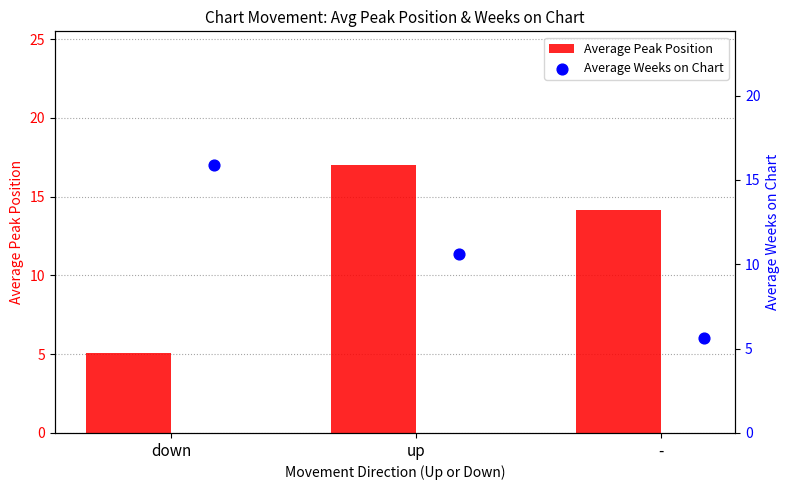

Which series has the largest Y range (max minus min)?

Average Peak Position